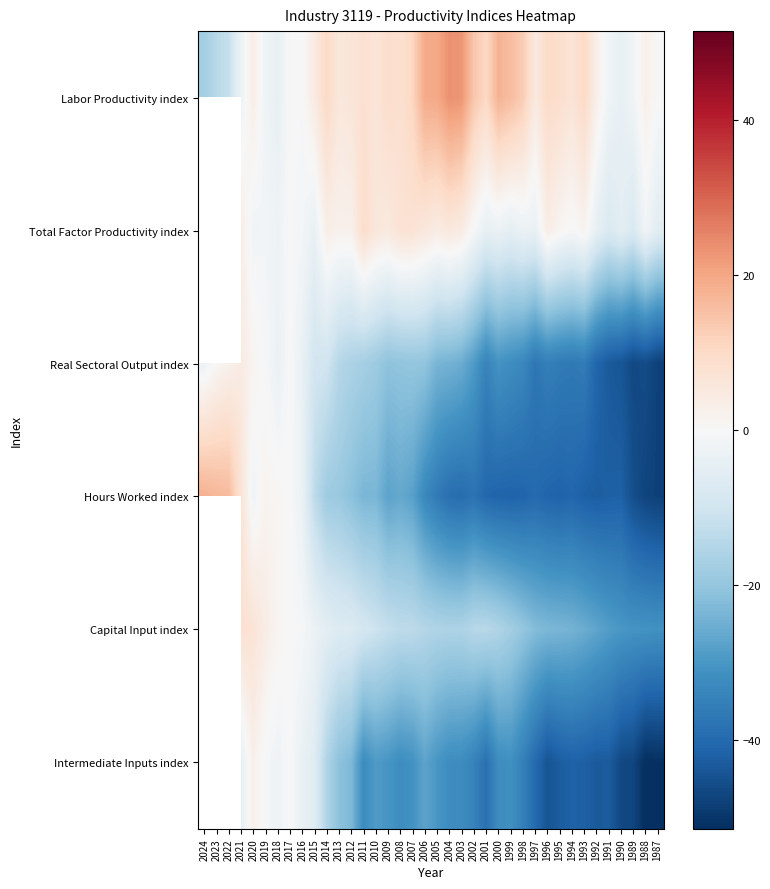

What is the total value across all series at 2007?

-74.3